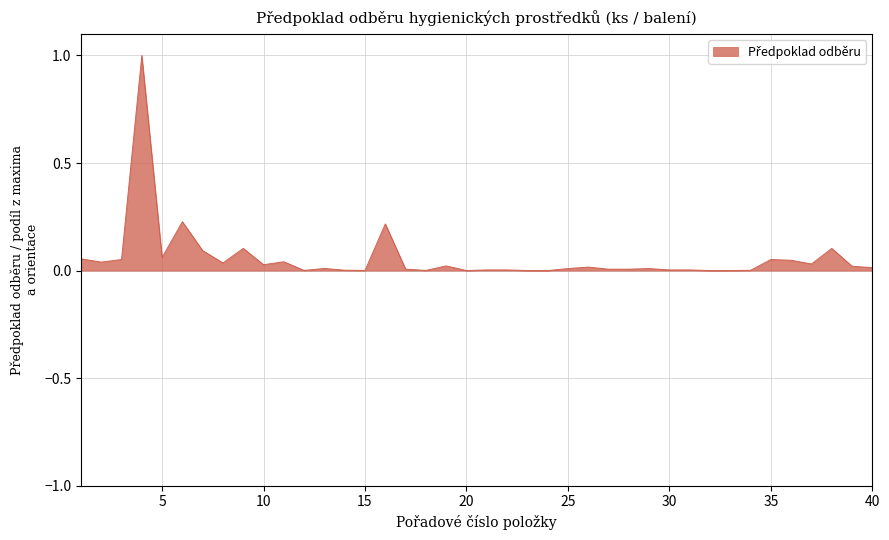

Does the chart have visible grid lines?

Yes